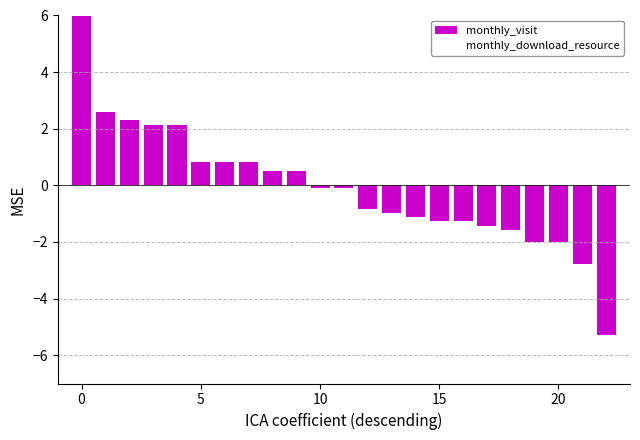

What are all the series names shown in the legend?

monthly_visit, monthly_download_resource